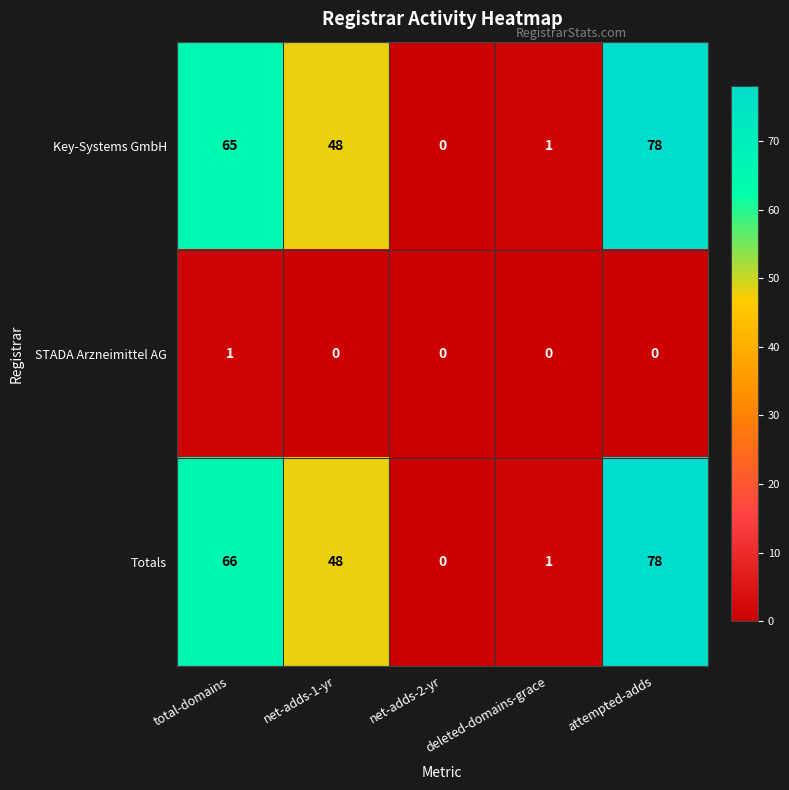

What is the difference between the maximum and minimum values in the Key-Systems GmbH series?

78